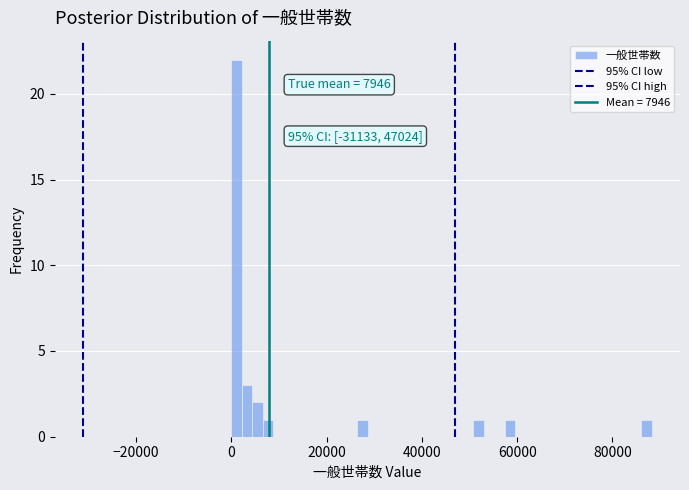

Around what value on the x-axis is the tallest bar? Give the approximate position of its centre, as read against the axis.

2000